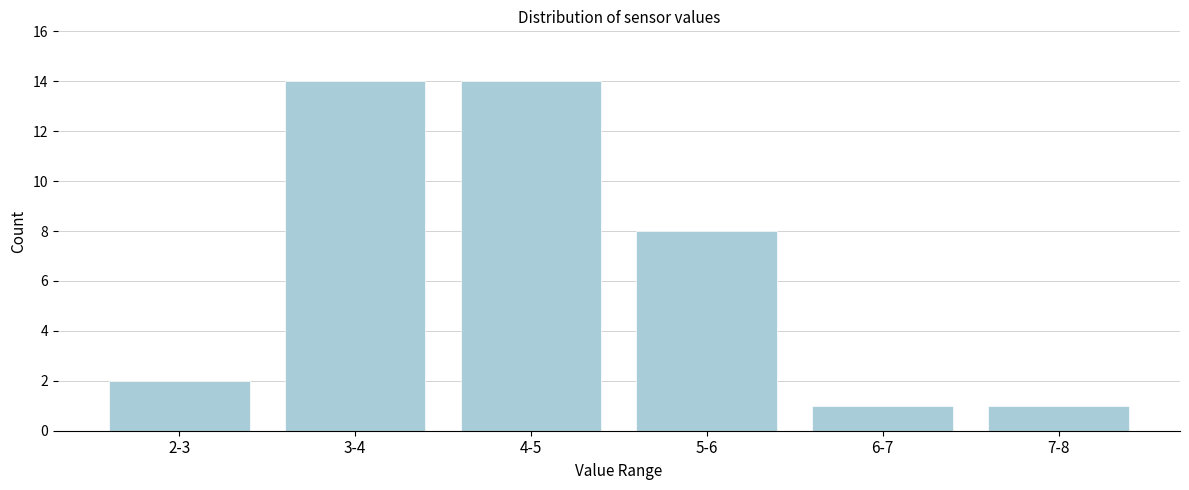

Reading right to left, what are all the values shown in this chart?

7-8=1	6-7=1	5-6=8	4-5=14	3-4=14	2-3=2